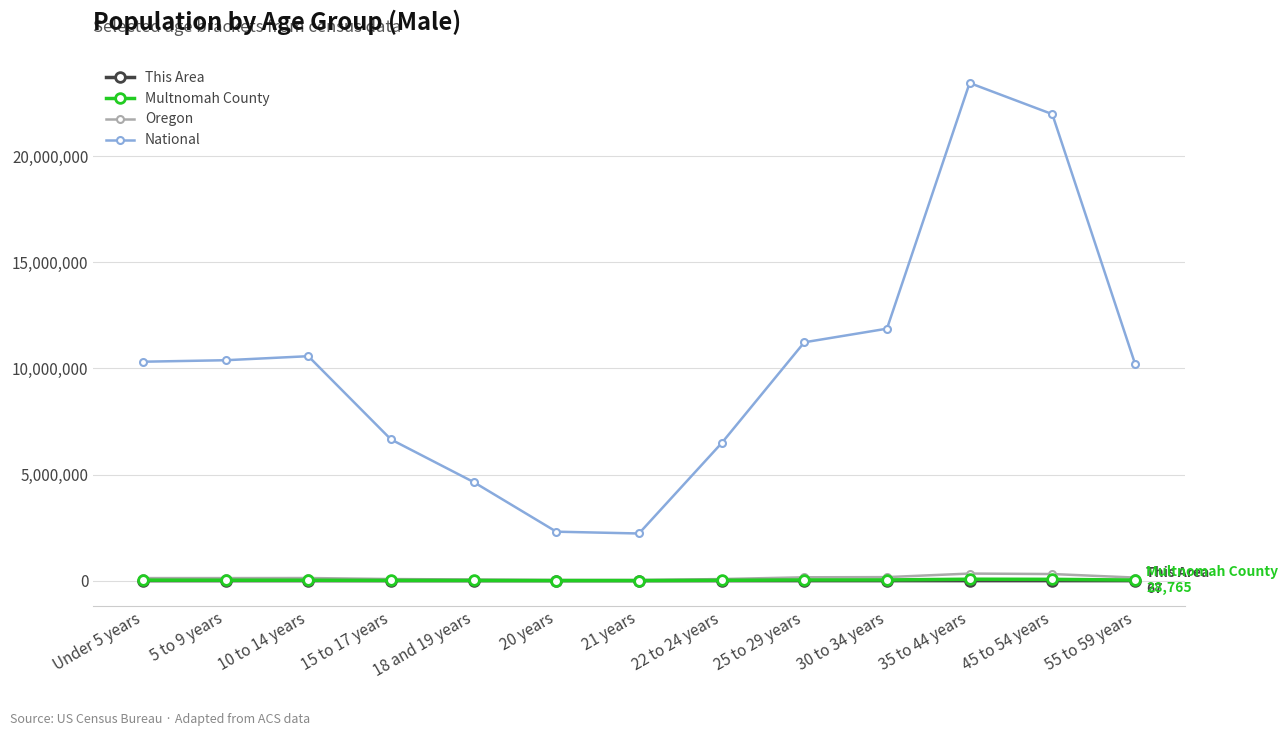

What is the average value of the Multnomah County series?

26034